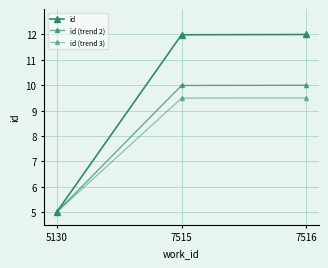

How many values in the id (trend 3) series exceed 9?

2